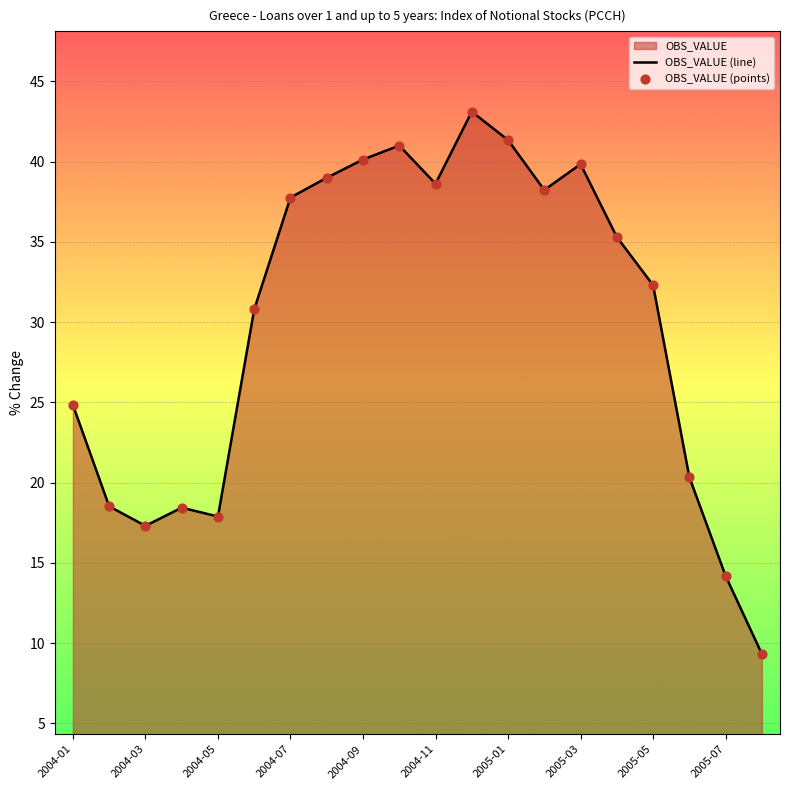

At how many categories does at least one series exceed 34?

10